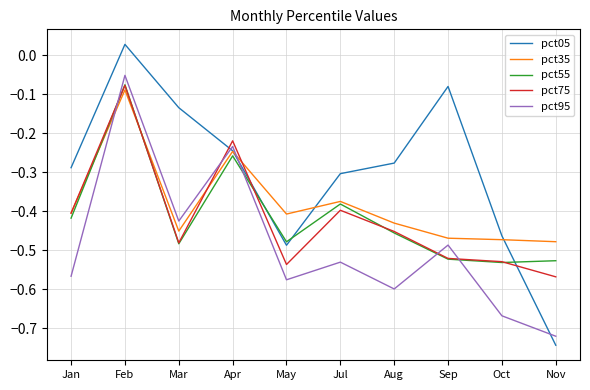

At how many categories does at least one series exceed 0?

1